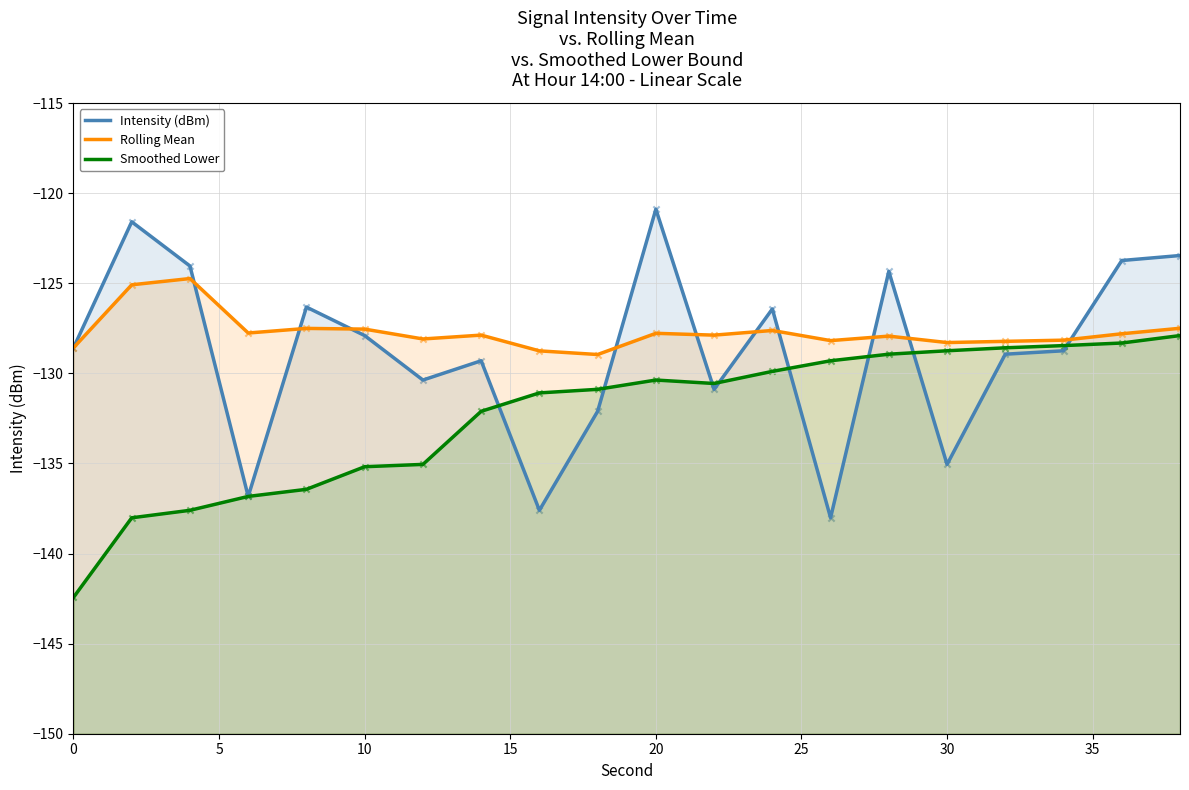

Which series reaches the maximum Y coordinate?

Intensity (dBm)